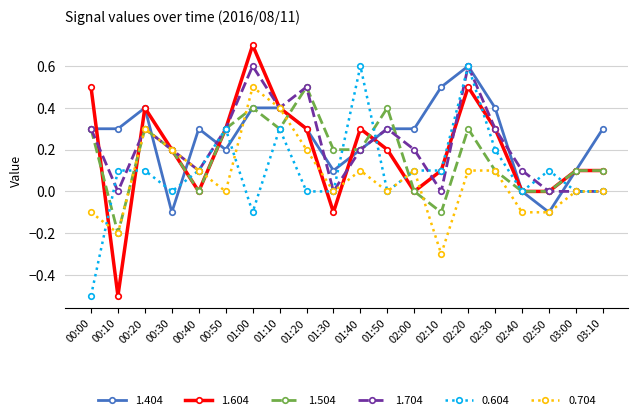

What is the value of the 0.604 point at the 7th from the left?

-0.1